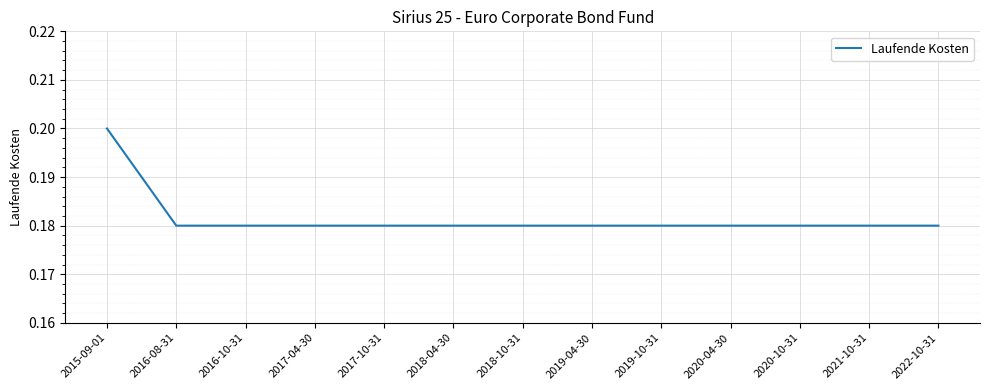

What is the sum of the values at 2018-04-30 and 2018-10-31?

0.4